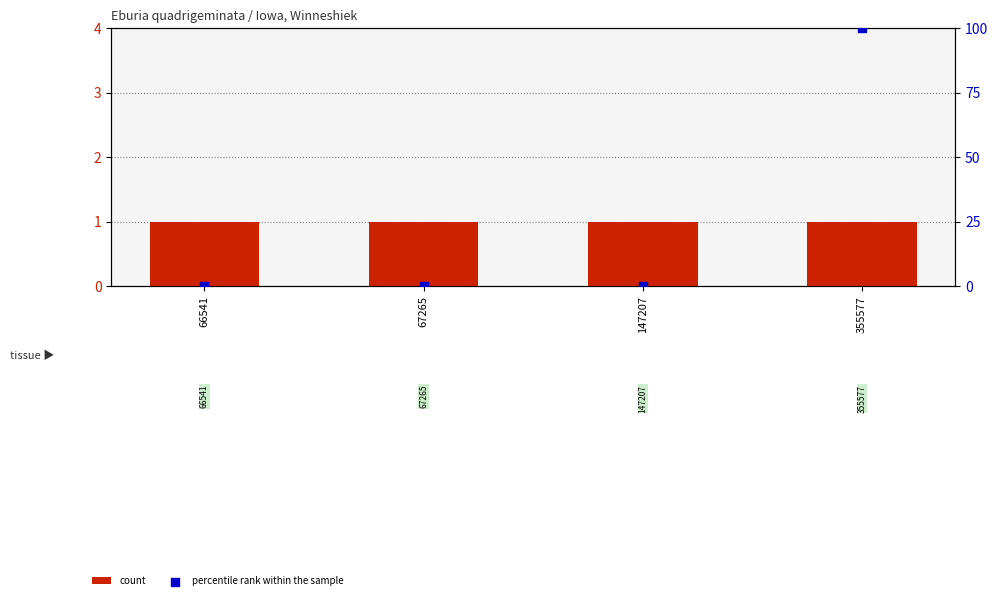

Which series contains the highest Y value?

percentile rank within the sample